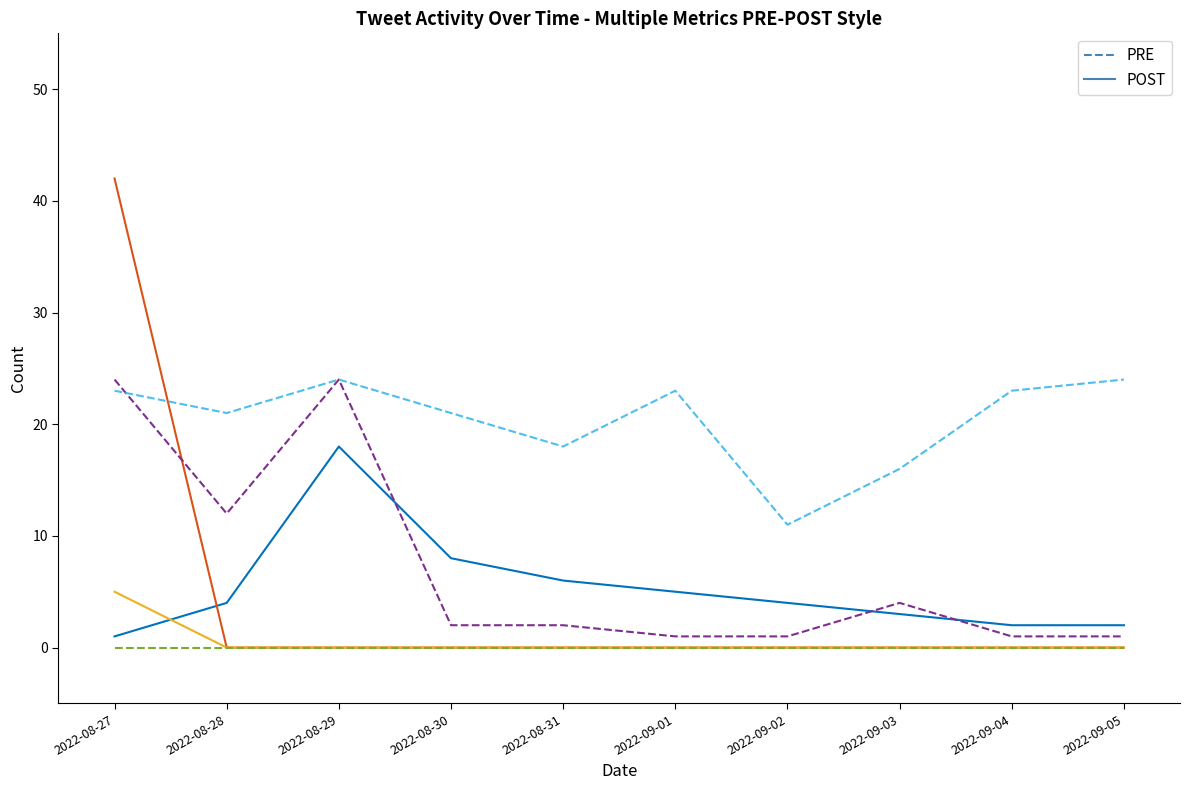

At which category is the sum across all series the highest?

2022-08-27